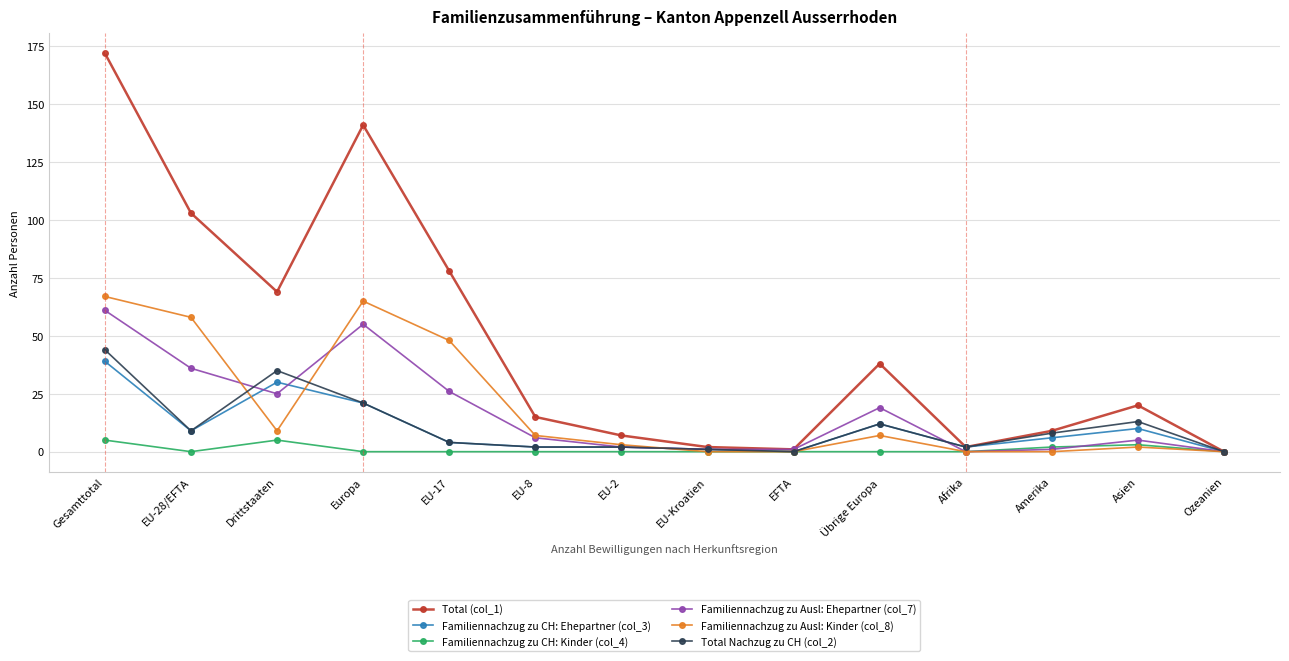

At which label is Total Nachzug zu CH (col_2) closest to 22?

Europa